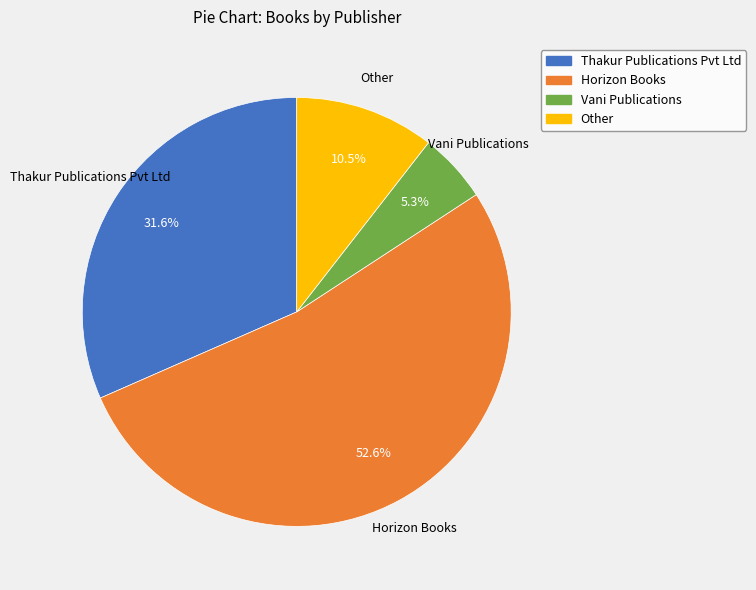

Between Thakur Publications Pvt Ltd and Horizon Books, which is larger?

Horizon Books